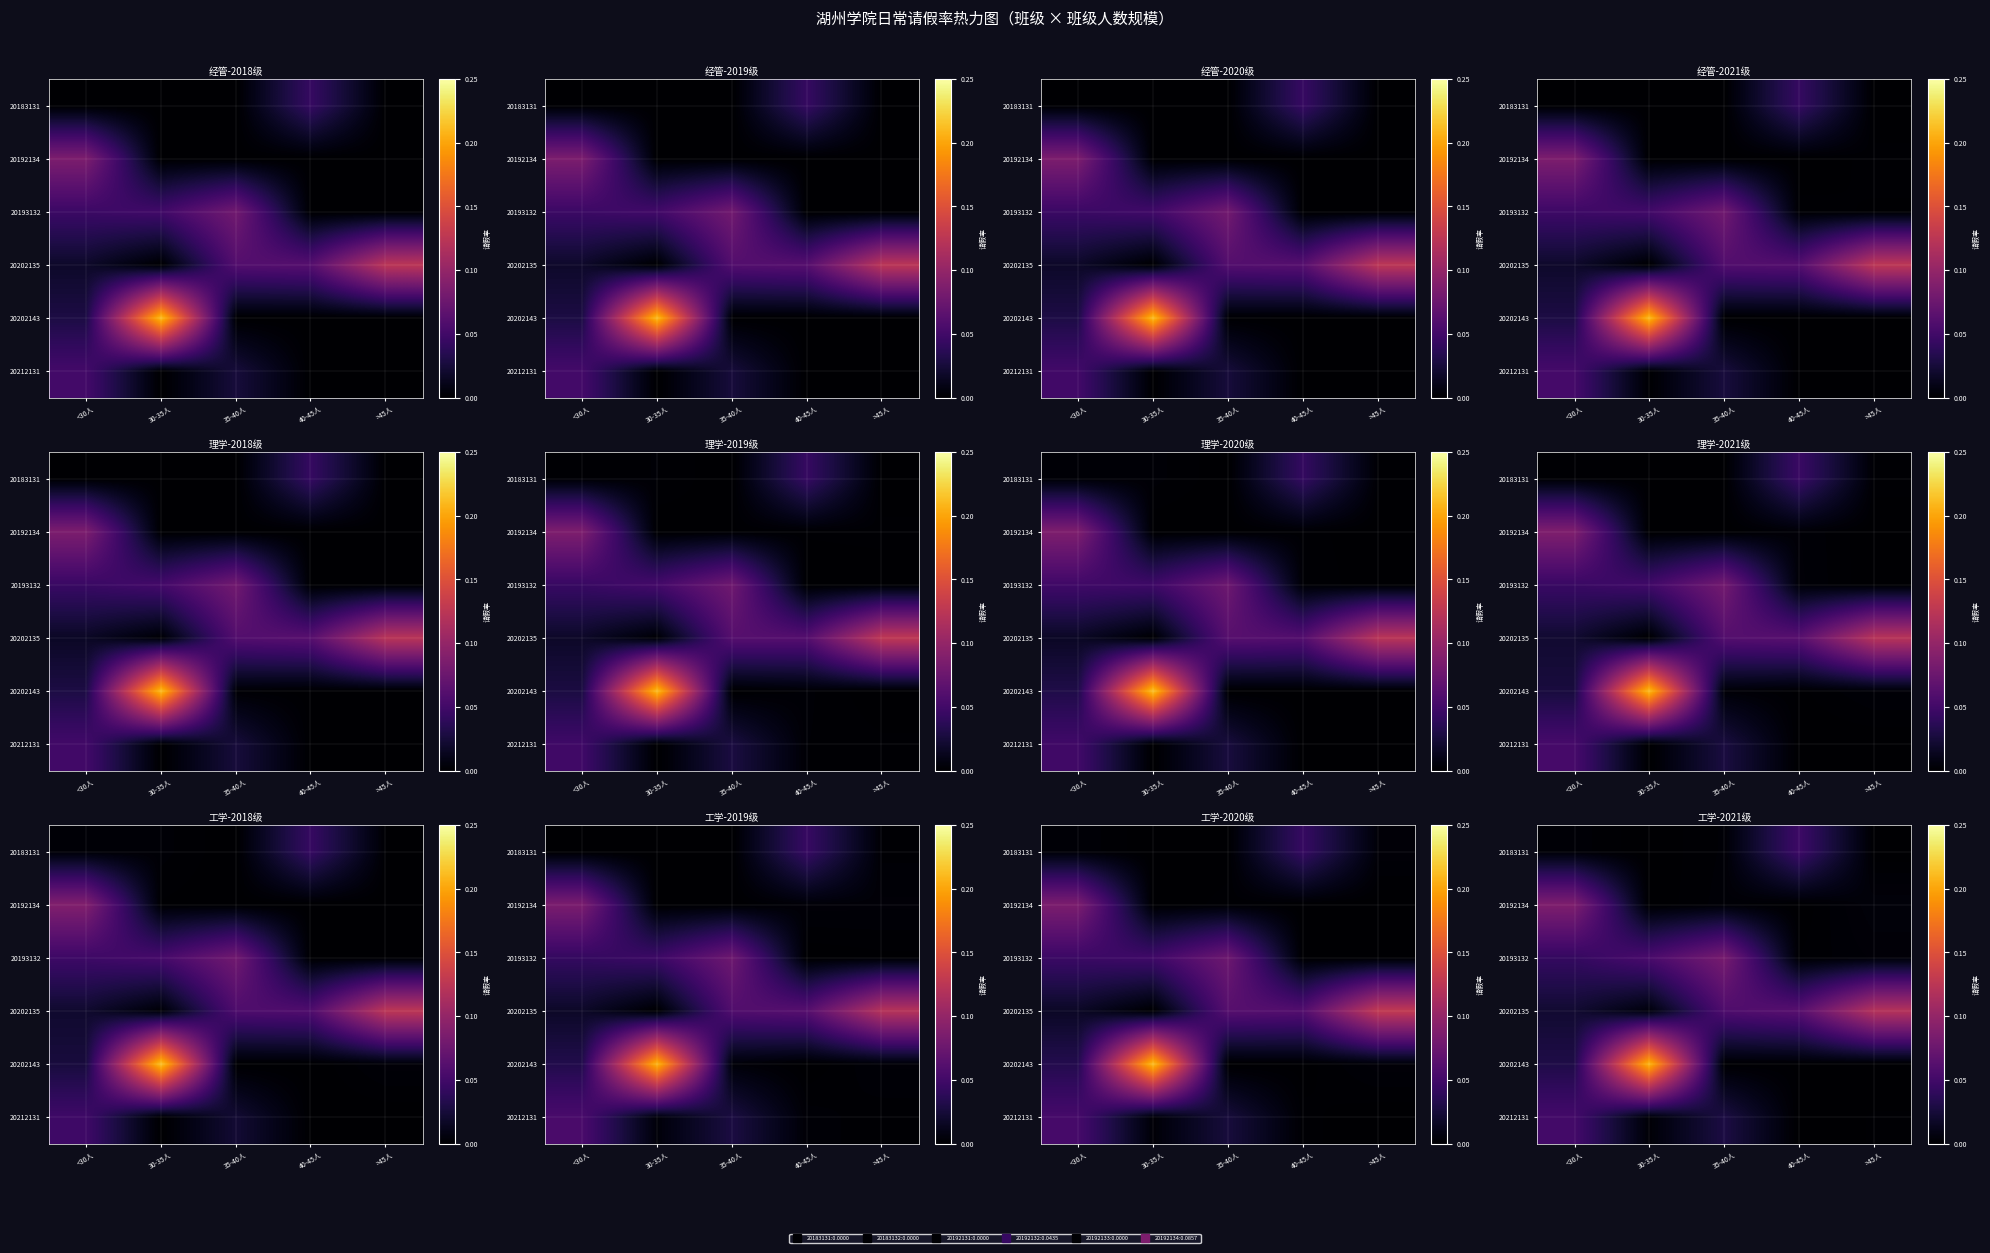

At how many categories does at least one series exceed 0?

5